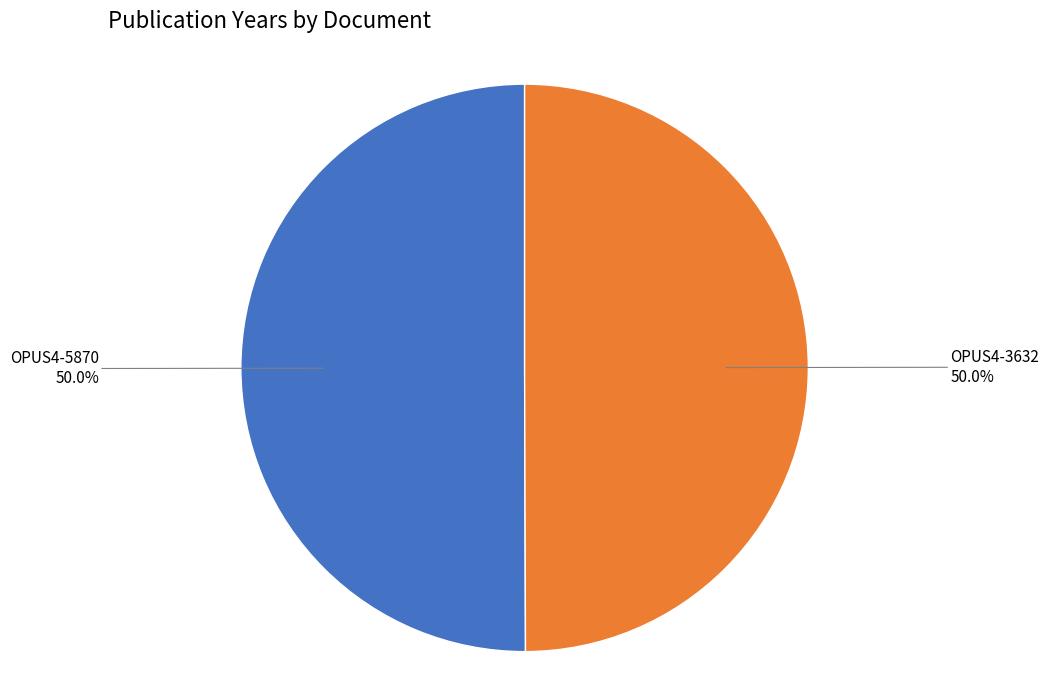

What percentage is NOT represented by OPUS4-5870?

50.0%